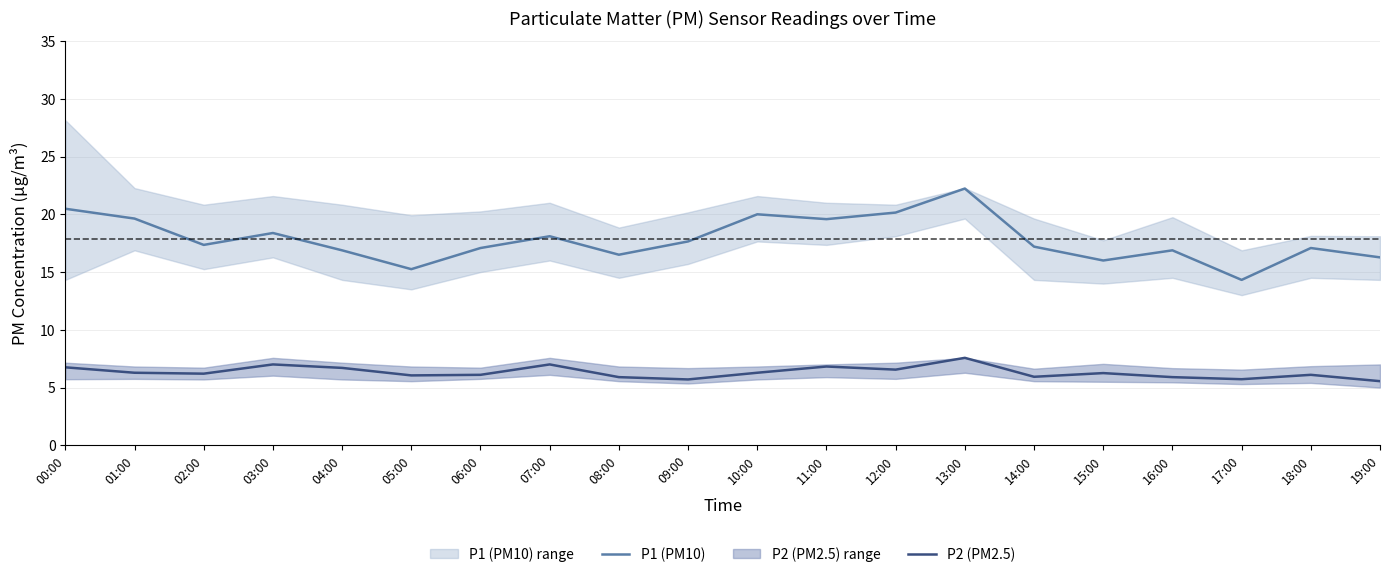

Reading left to right, what are all the values shown in this chart?

P1 (PM10): 20.5	19.6	17.4	18.4	16.9	15.2	17.1	18.1	16.5	17.6	20.0	19.6	20.1	22.2	17.2	16.0	16.9	14.3	17.1	16.3
P2 (PM2.5): 6.8	6.3	6.2	7.0	6.7	6.0	6.1	7.0	5.9	5.7	6.3	6.8	6.5	7.6	5.9	6.2	5.9	5.7	6.1	5.5